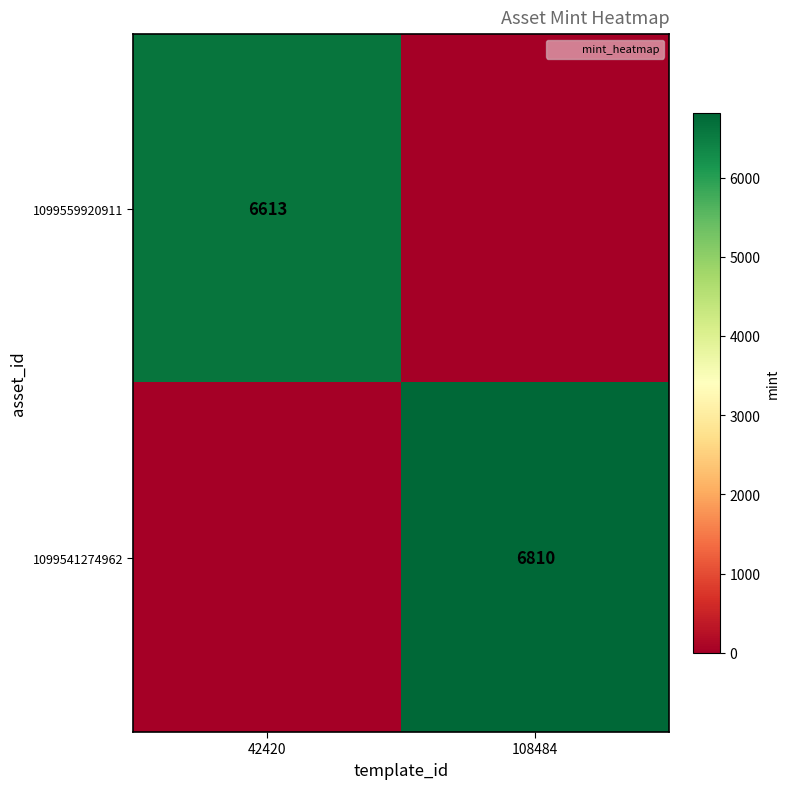

How many data points does each series have?

2